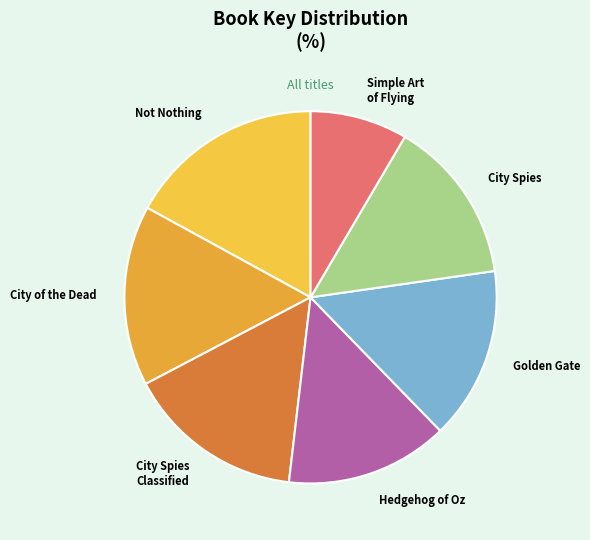

How many segments does this pie chart have?

7